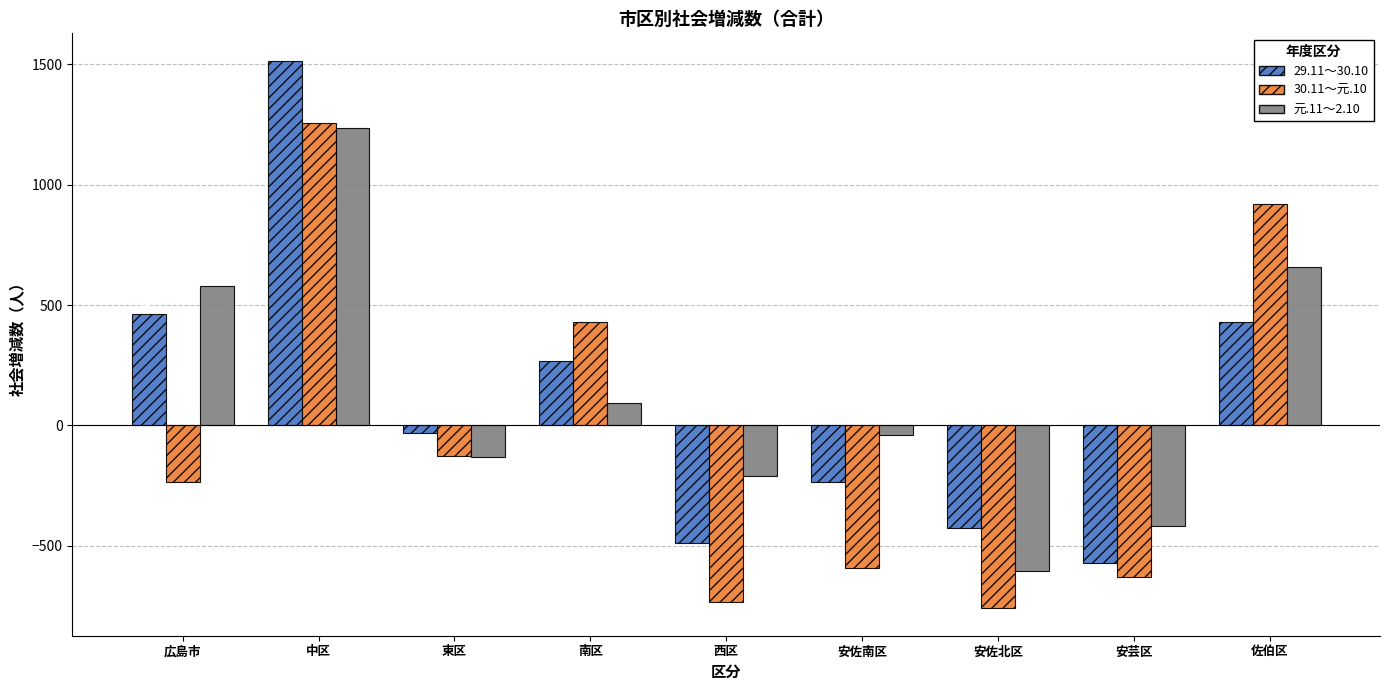

Rank the series at 安芸区 from highest to lowest value.

元.11～2.10, 29.11～30.10, 30.11～元.10